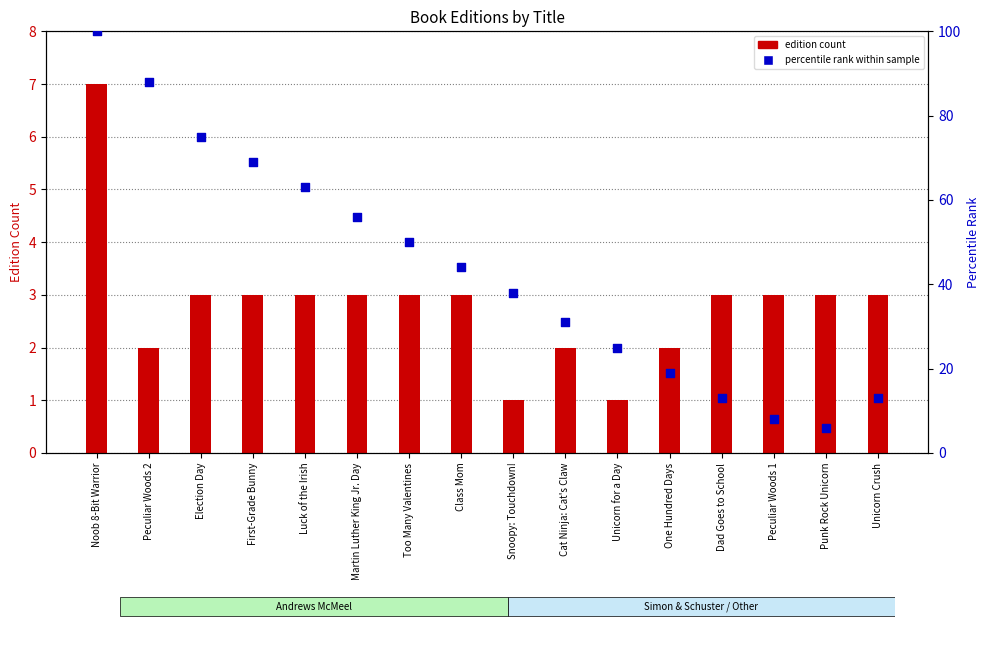

Is the value of percentile rank within sample at Punk Rock Unicorn greater than the value of edition count at Cat Ninja: Cat's Claw?

Yes